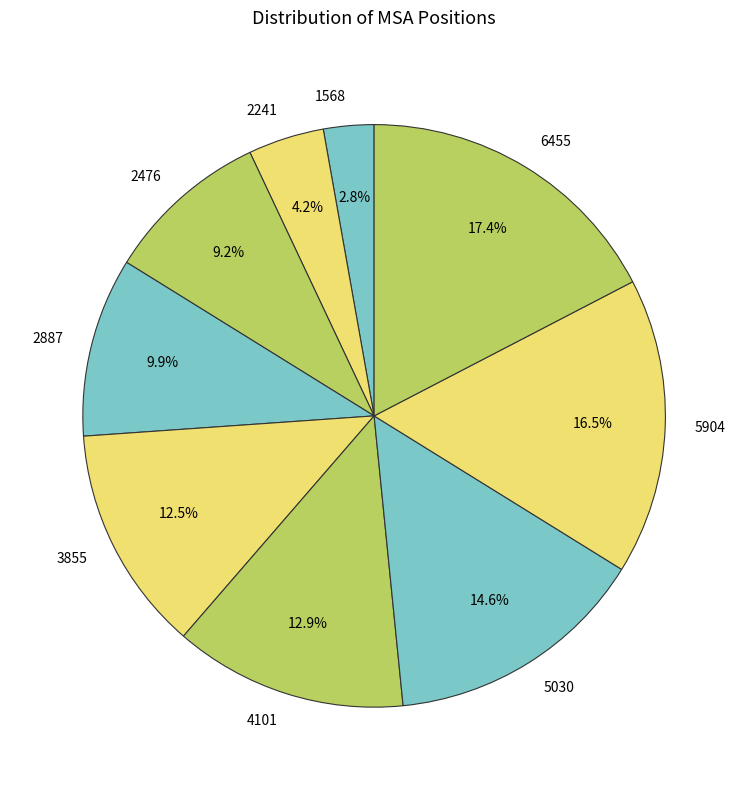

Count the number of slices in the pie.

9